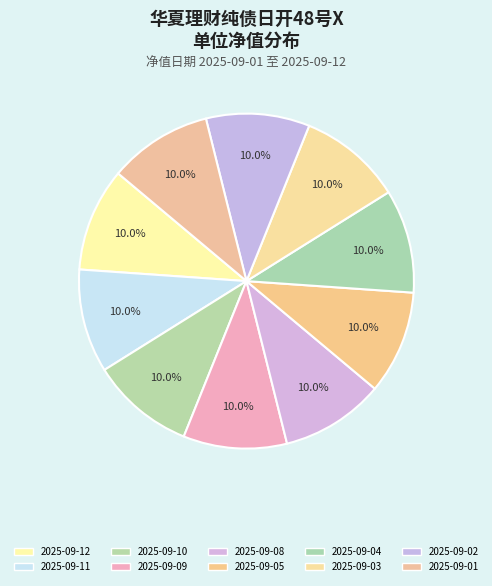

To the nearest percent, what percentage of the pie is 2025-09-09?

10%